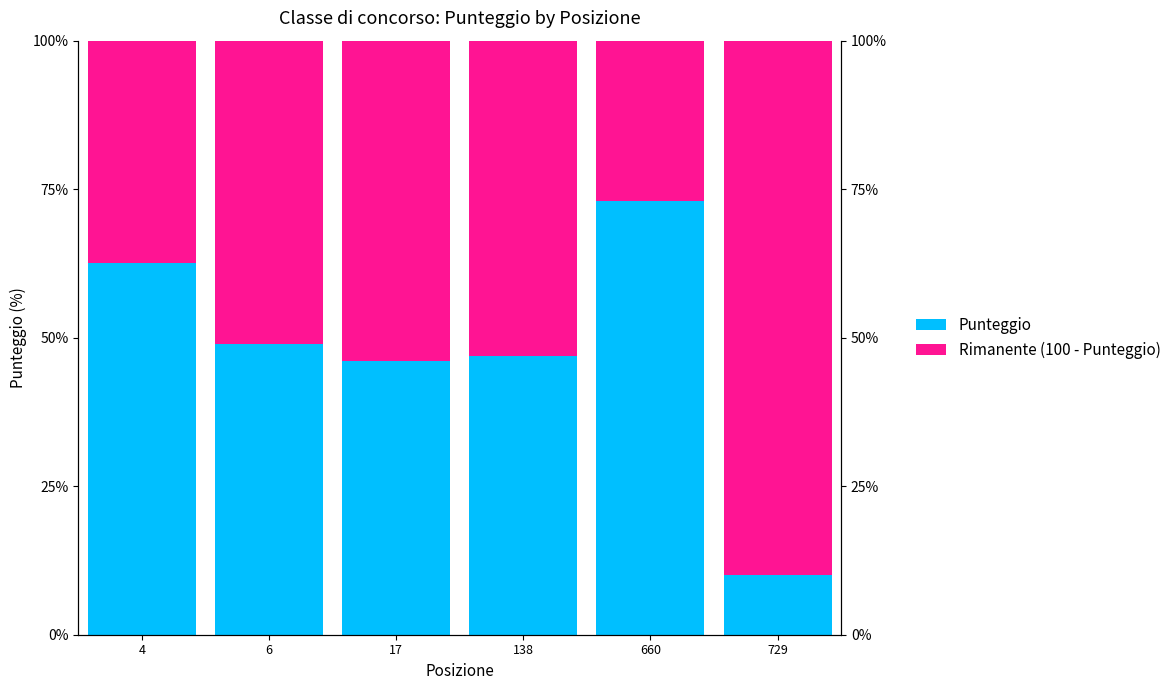

What is the sum of all Punteggio values?

287.5